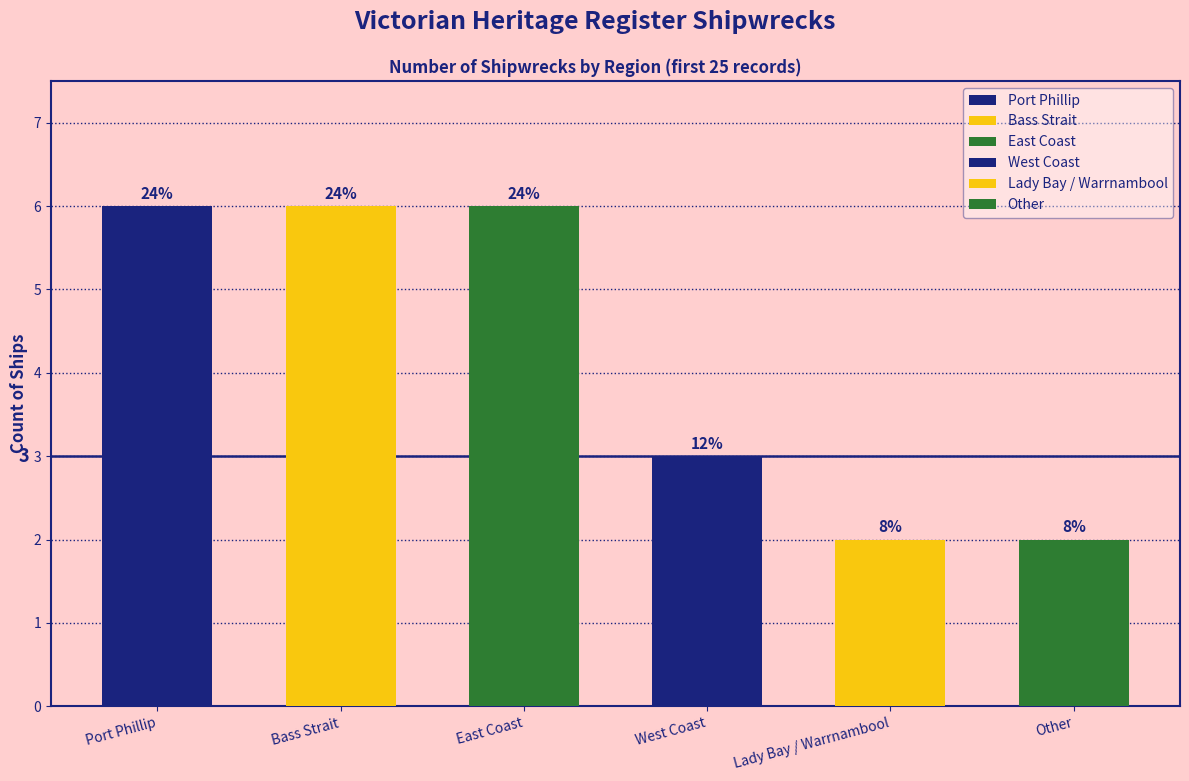

Reading left to right, extract all data points from this chart.

Port Phillip=6	Bass Strait=6	East Coast=6	West Coast=3	Lady Bay / Warrnambool=2	Other=2